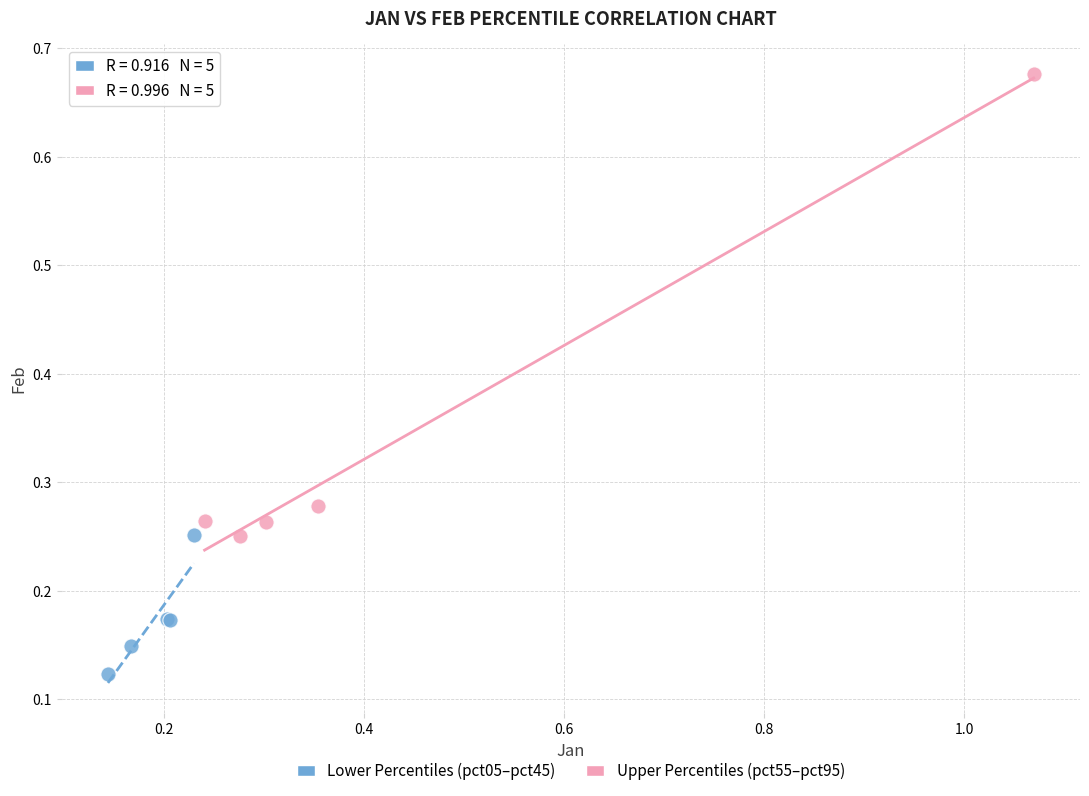

Which series reaches the maximum Y coordinate?

Upper Percentiles (pct55–pct95)